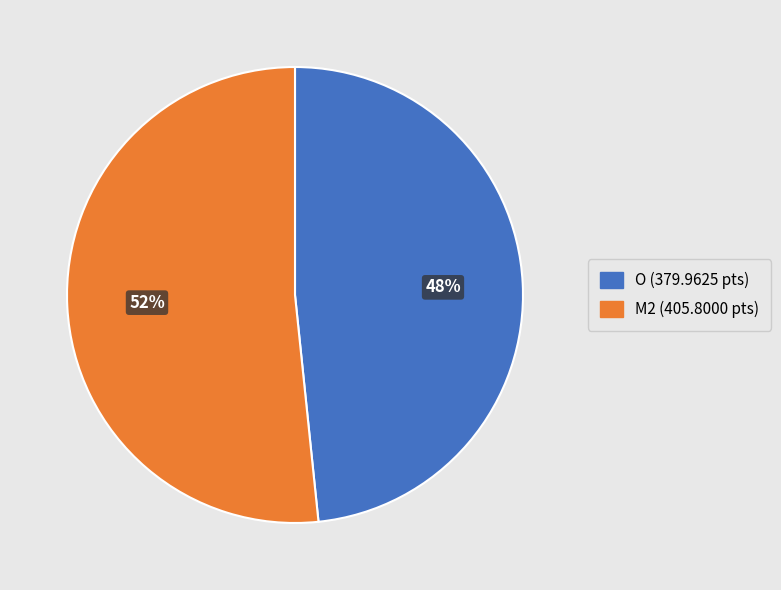

What percentage is the M2 slice, to the nearest percent?

52%